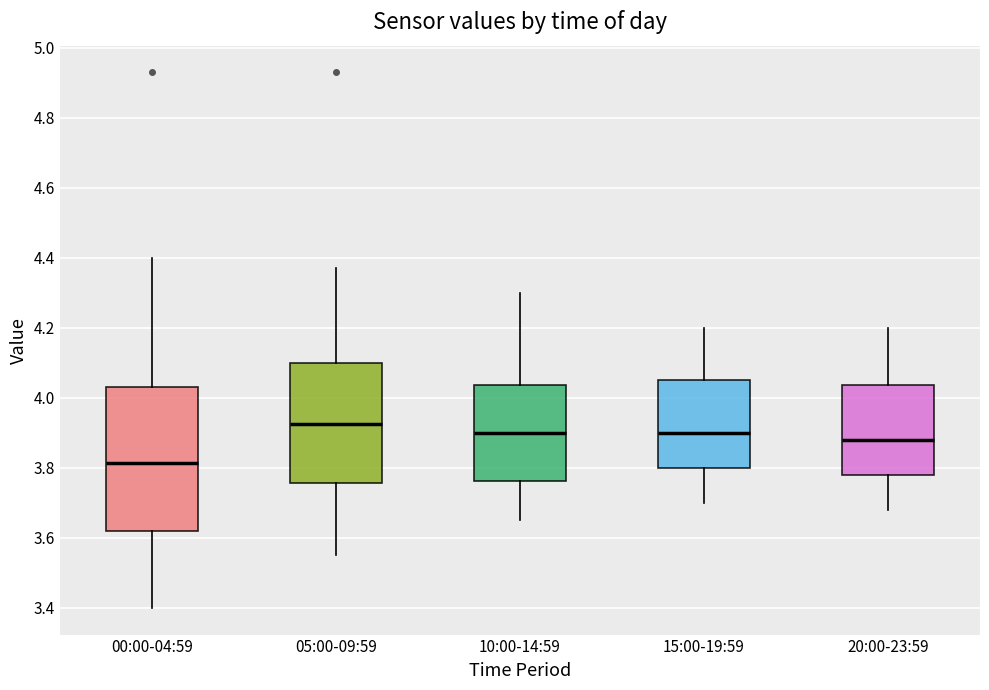

Comparing the boxes themselves (not the whiskers), which one is the tallest?

00:00-04:59